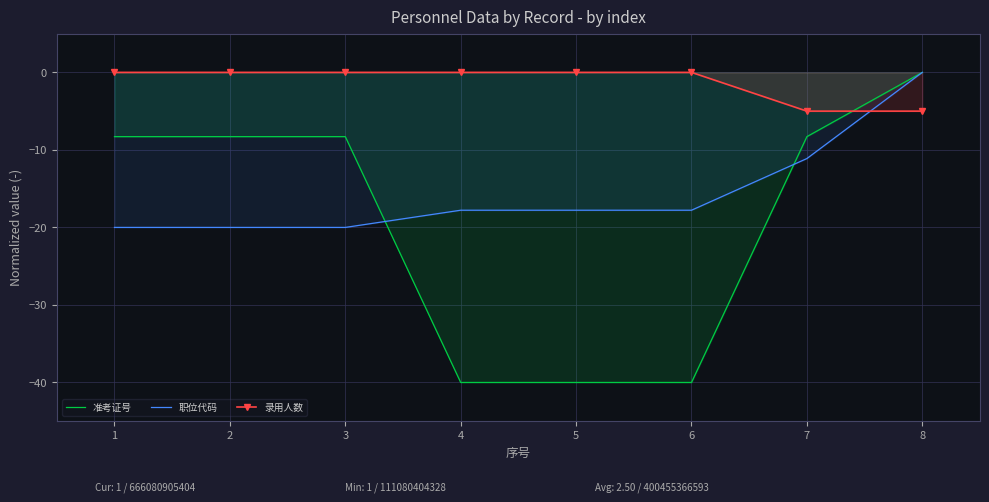

How many lines are shown in the chart?

3